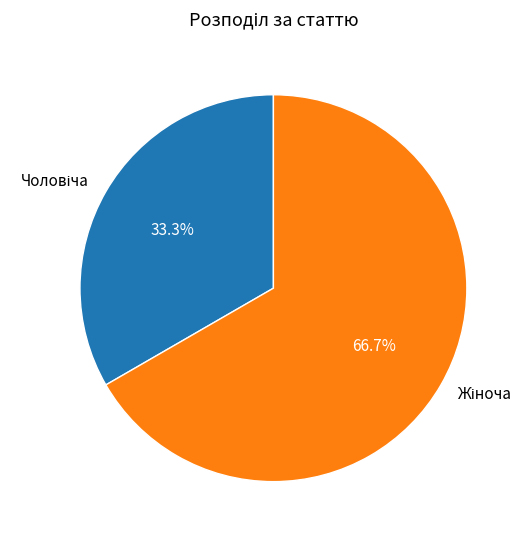

How many segments does this pie chart have?

2